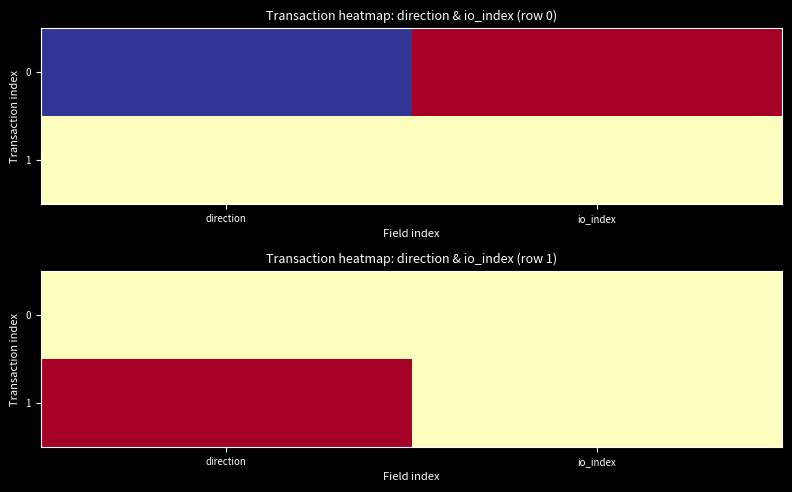

Where is 1 nearest to the value 0?

io_index